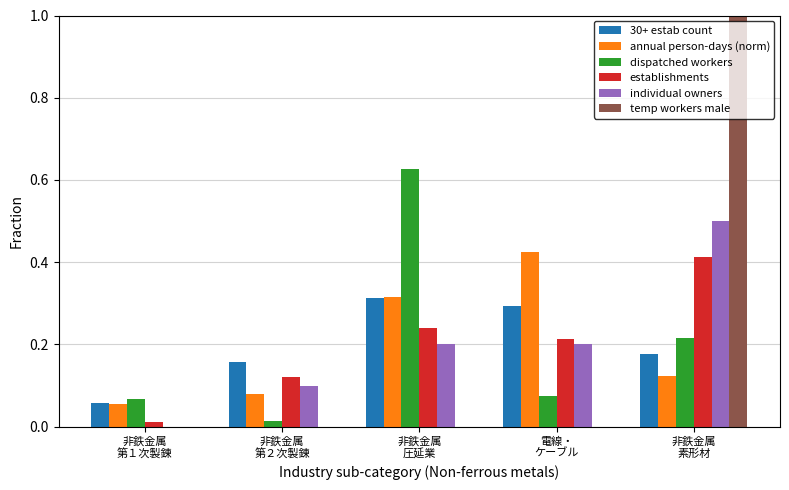

Which category has the highest value across all series?

非鉄金属
素形材